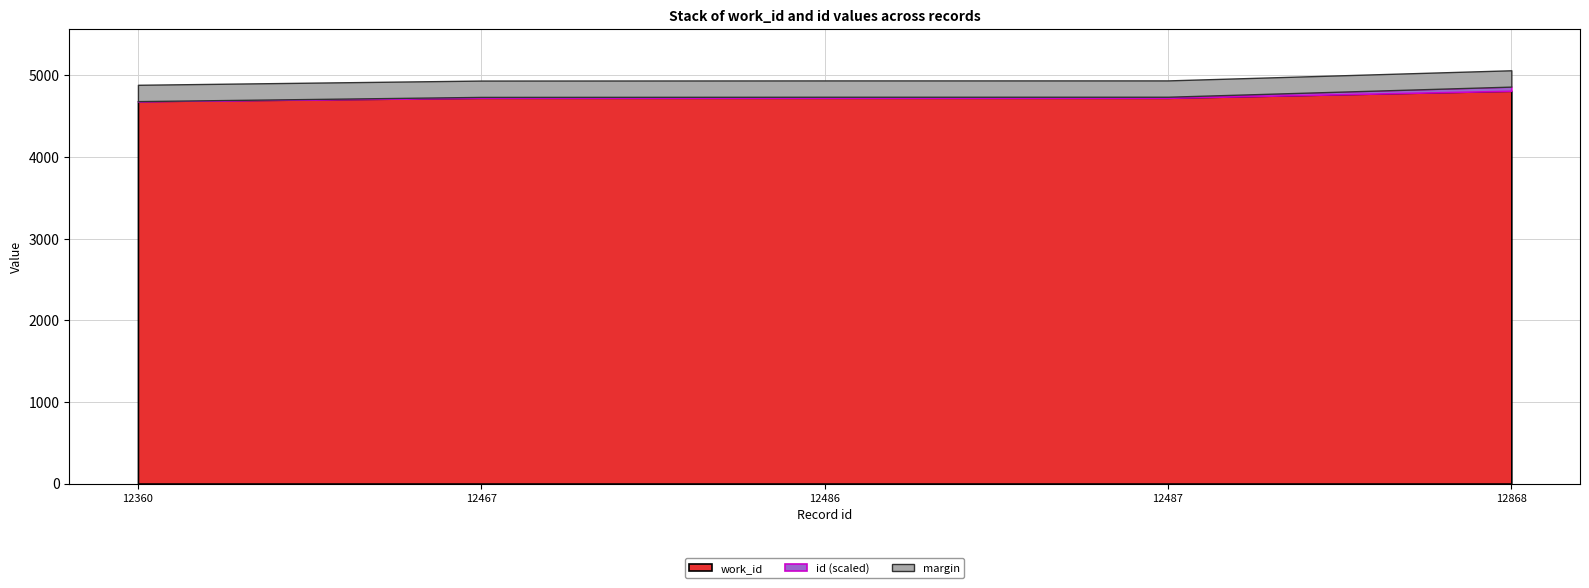

What is the average value of the id series?

12534